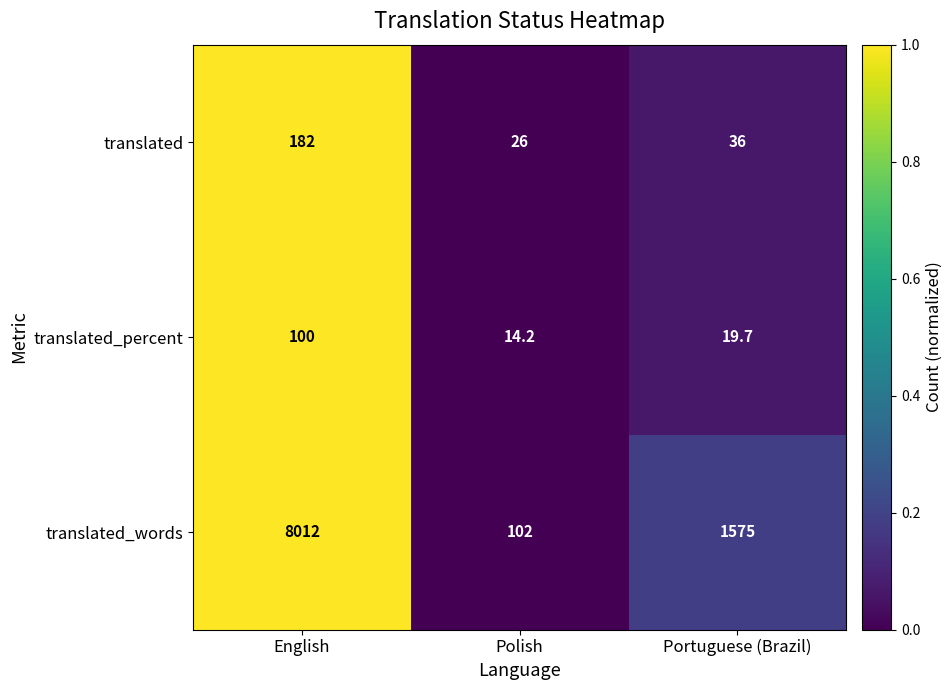

What is the average value of the translated_percent series?

44.6